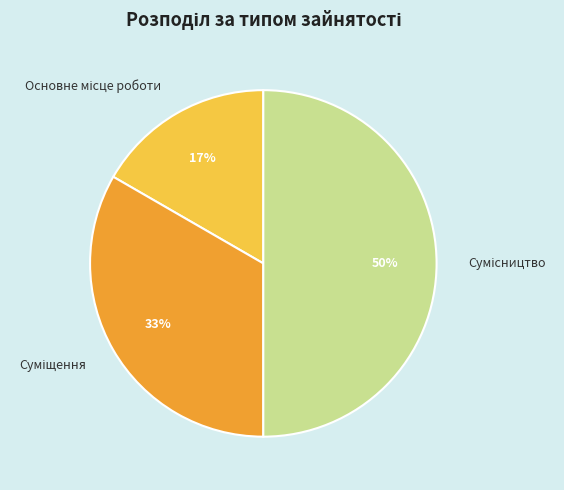

To the nearest percent, what is the average slice percentage?

33%